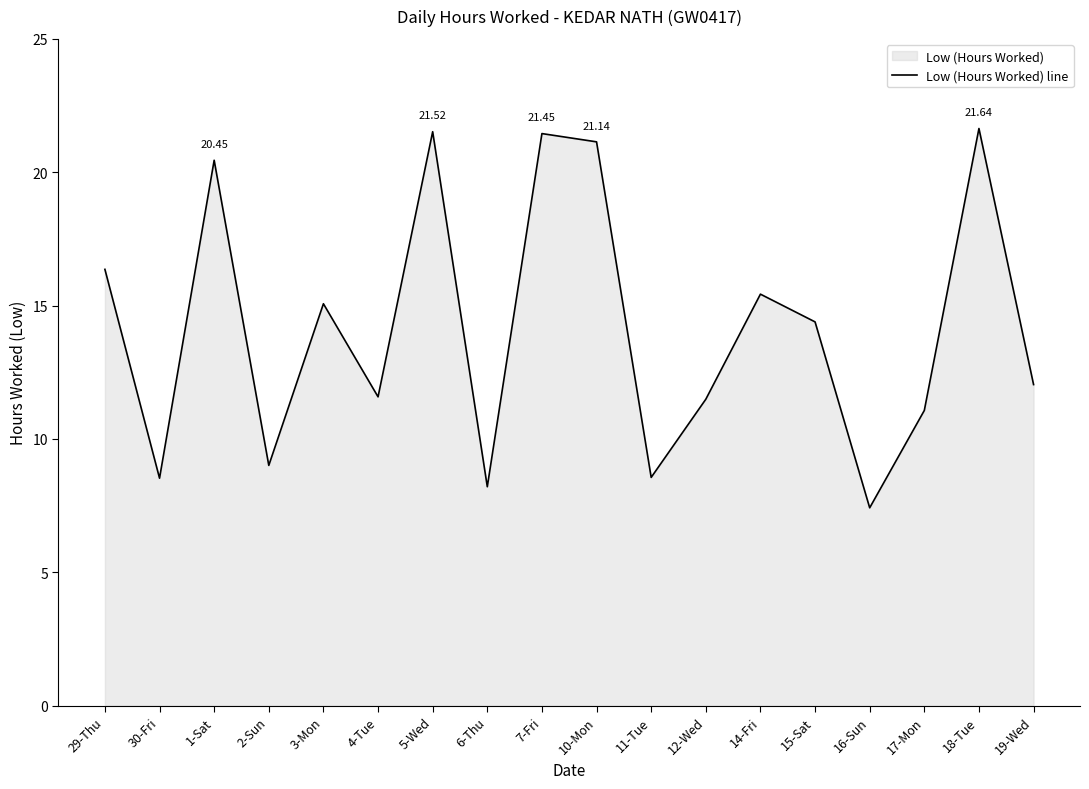

What is the ratio of the value at 2-Sun to the value at 4-Tue?

0.8